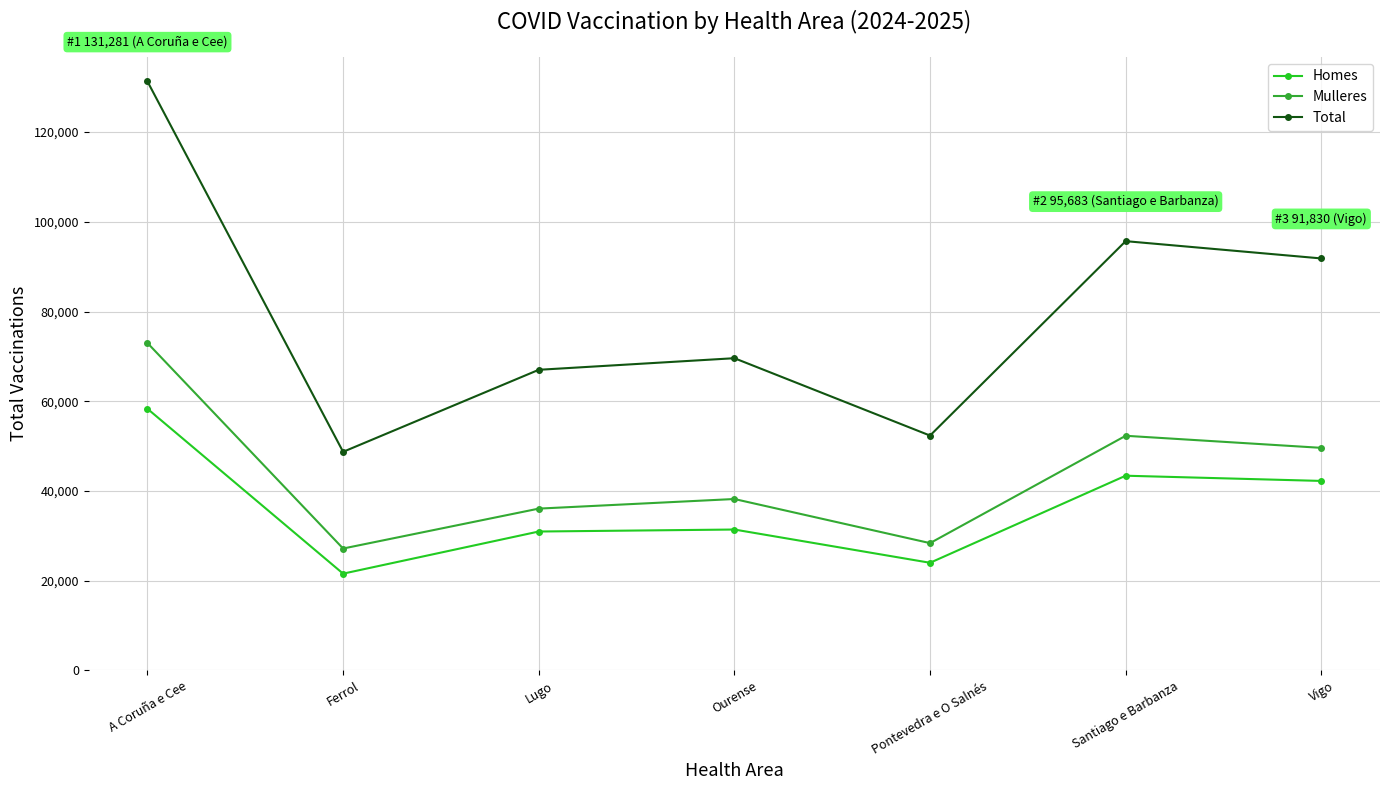

True or false: Homes has more than 1 interior local peaks.

True